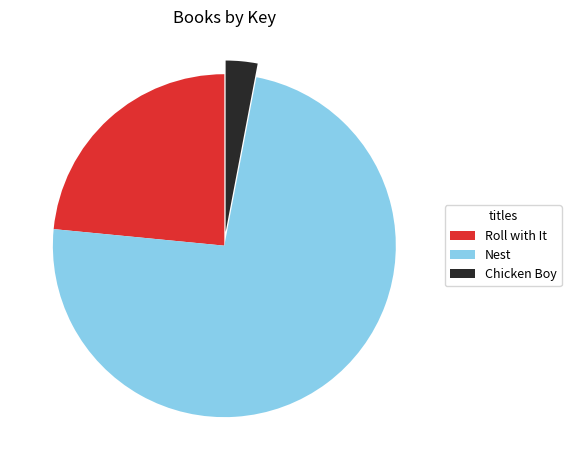

Combined, do Roll with It and Nest account for over 50%?

Yes